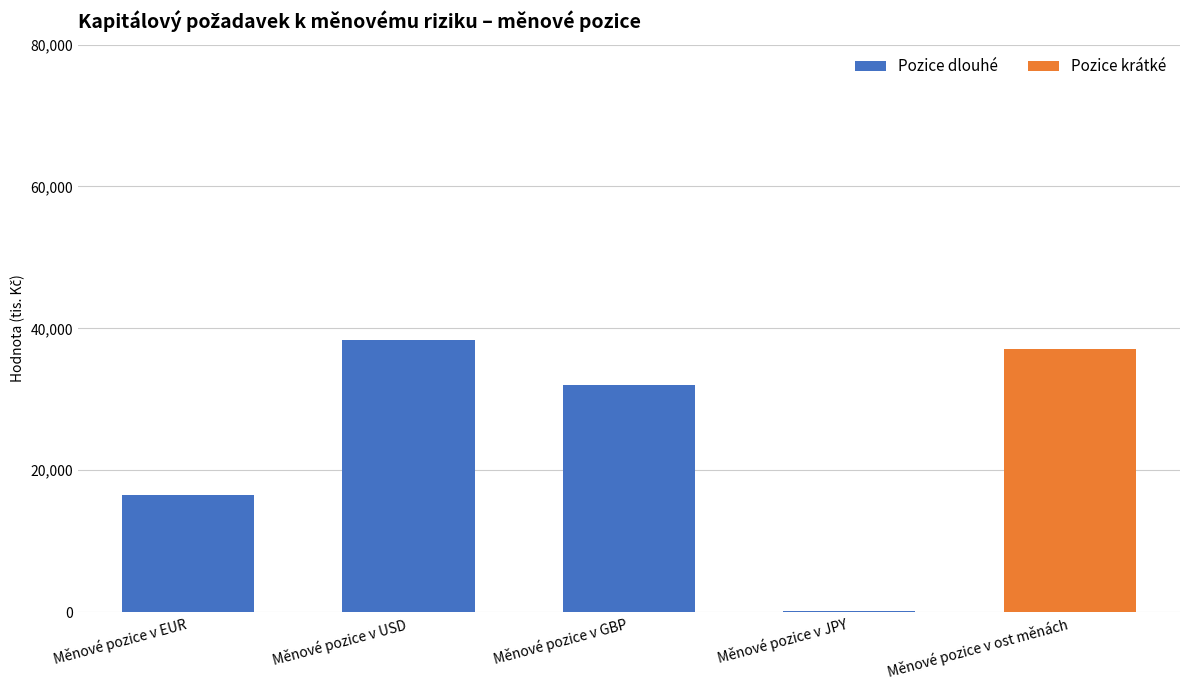

What is the sum of all Pozice dlouhé values?

87037